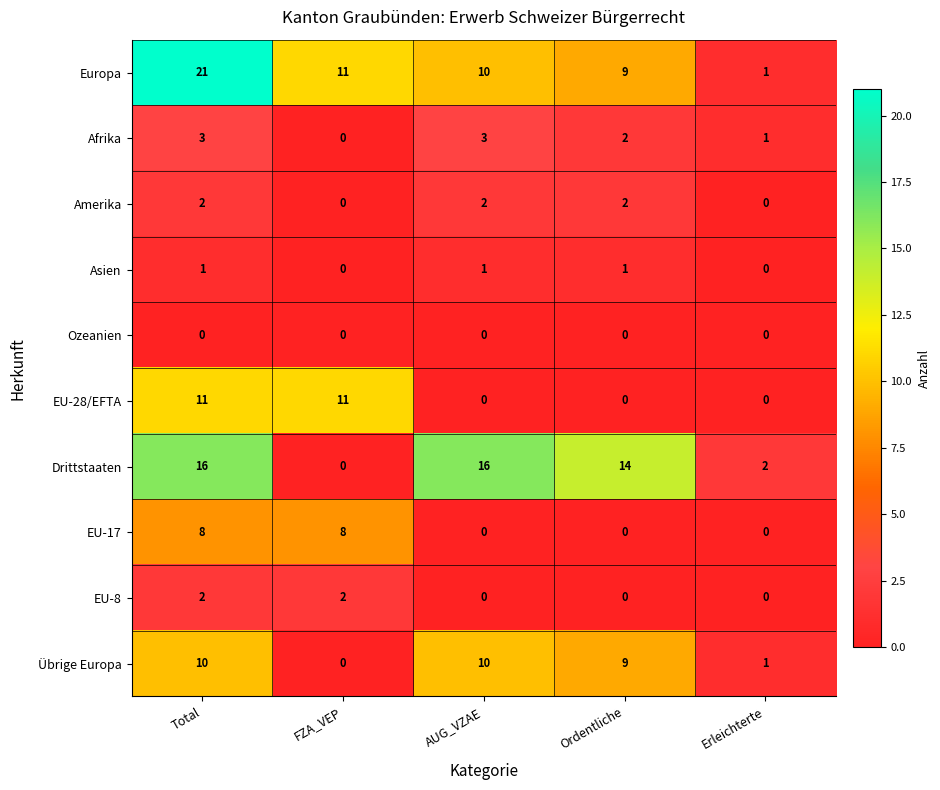

How many distinct data groups are displayed?

10